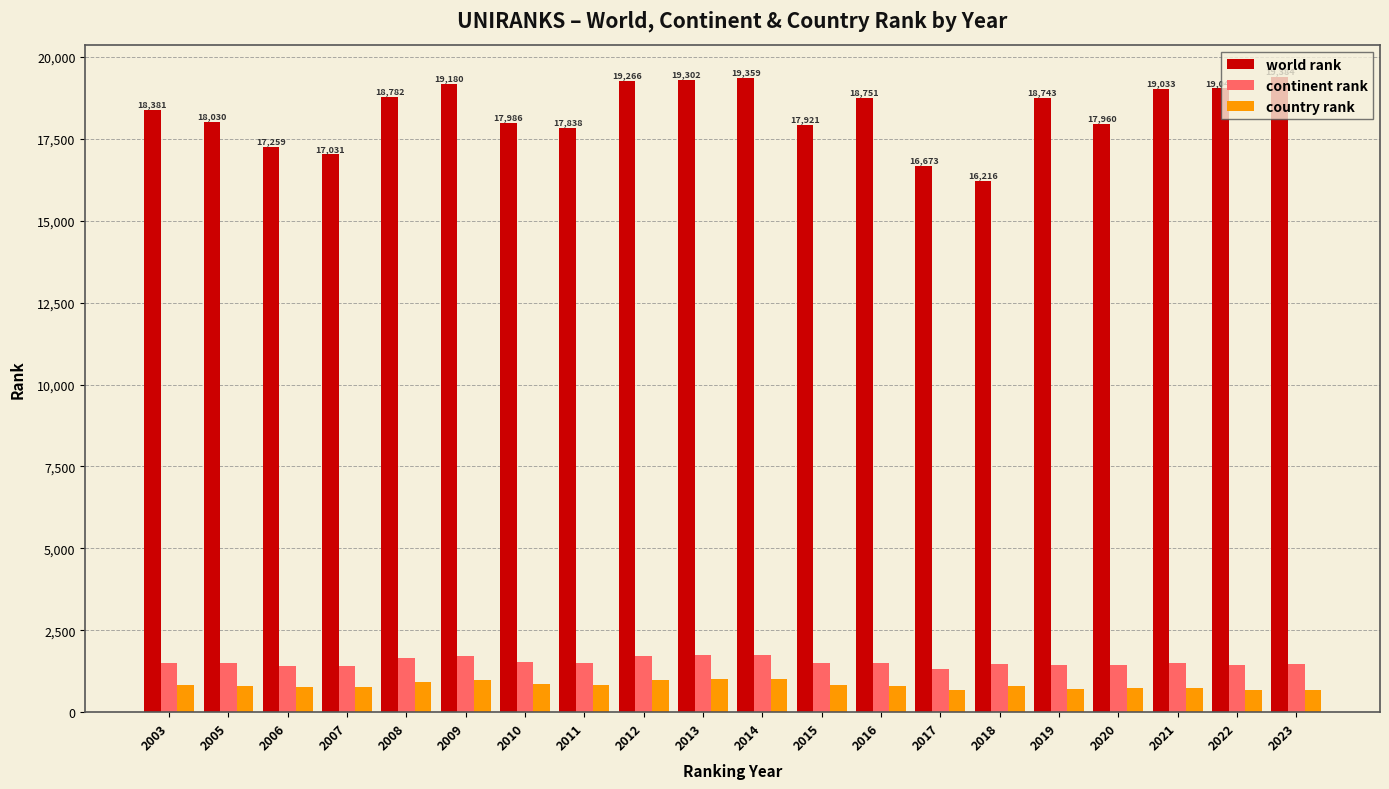

What is the minimum value for country rank?

665